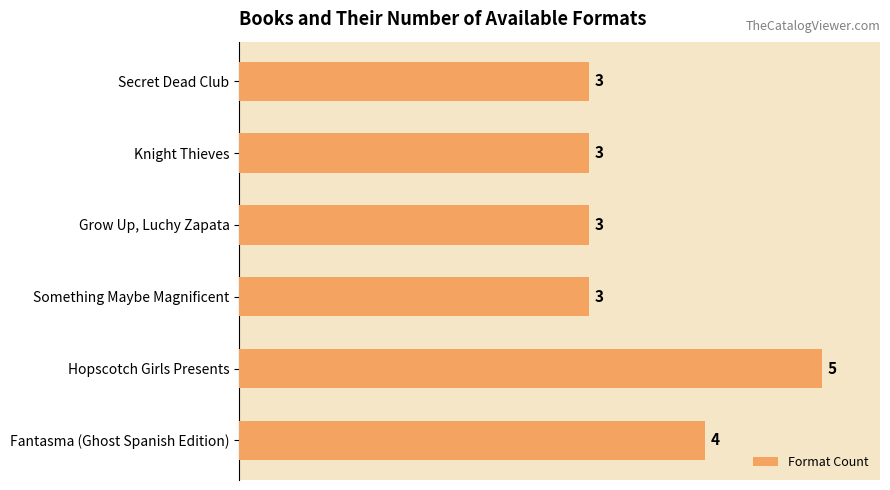

Does the chart contain stacked bars?

No